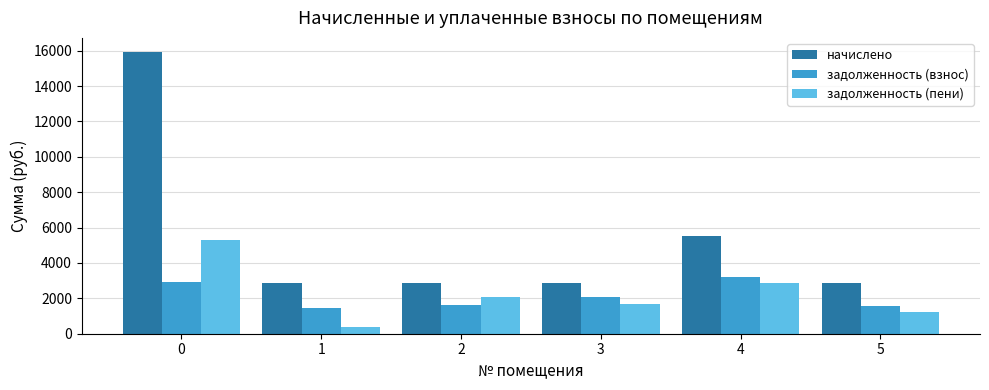

The value of задолженность (взнос) at 3 is 2048.8. True or false?

True